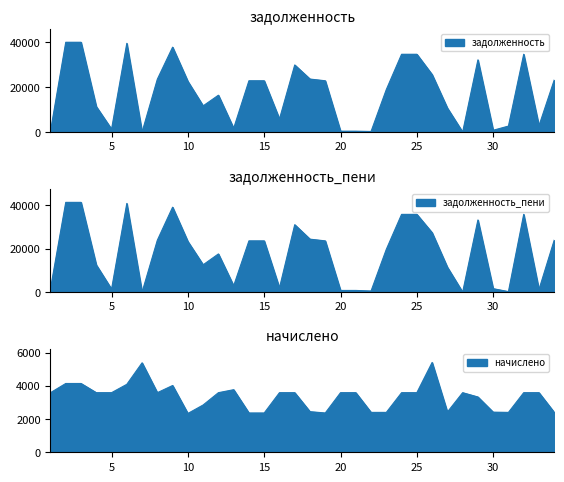

Reading left to right, list all the values displayed in this chart.

задолженность: 1=399.2	2=39909.8	3=39909.8	4=11326.5	5=1286.4	6=39424.8	7=0.0	8=23493.6	9=37731.9	10=22518.7	11=11644.7	12=16384.7	13=1676.3	14=22795.7	15=22795.7	16=5793.0	17=29820.3	18=23557.9	19=22795.7	20=399.2	21=398.2	22=267.2	23=18905.4	24=34574.6	25=34574.6	26=25544.0	27=10665.4	28=0.0	29=32080.3	30=803.7	31=2662.0	32=34574.6	33=2794.4	34=23142.2
задолженность_пени: 1=1596.8	2=41292.2	3=41292.2	4=12524.1	5=1399.2	6=40790.4	7=0.0	8=23891.2	9=39073.5	10=23298.7	11=12595.1	12=17582.2	13=2933.9	14=23585.3	15=23585.3	16=1944.0	17=31017.9	18=24373.9	19=23585.3	20=798.4	21=798.4	22=534.4	23=19707.0	24=35772.2	25=35772.2	26=27348.8	27=11474.2	28=0.0	29=33191.5	30=1610.1	31=267.2	32=35772.2	33=1197.6	34=23943.8
начислено: 1=3592.8	2=4147.2	3=4147.2	4=3592.8	5=3592.8	6=4096.8	7=5392.8	8=3592.8	9=4024.8	10=2340.0	11=2851.2	12=3592.8	13=3772.8	14=2368.8	15=2368.8	16=3592.8	17=3592.8	18=2448.0	19=2368.8	20=3592.8	21=3592.8	22=2404.8	23=2404.8	24=3592.8	25=3592.8	26=5414.4	27=2426.4	28=3592.8	29=3333.6	30=2419.2	31=2404.8	32=3592.8	33=3592.8	34=2404.8